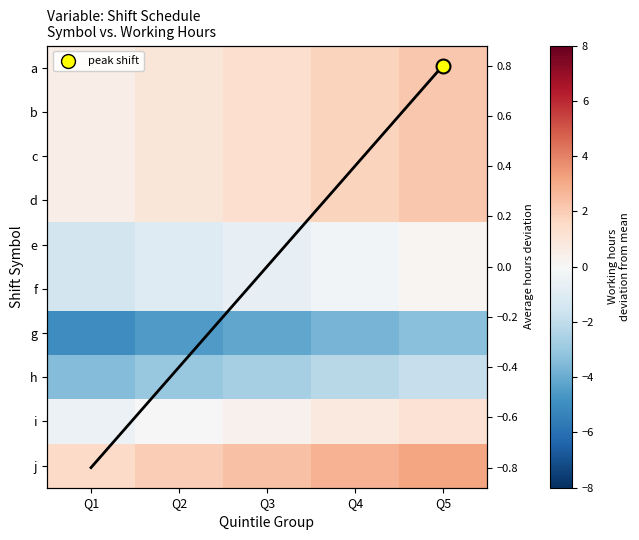

What is the minimum value for f?

-1.5